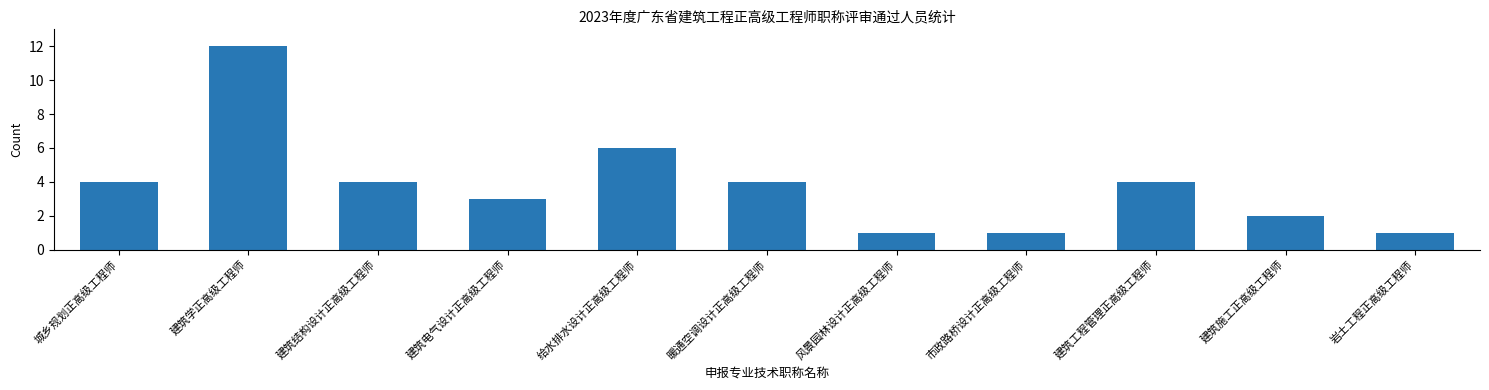

What is the change in value from 风景园林设计正高级工程师 to 建筑工程管理正高级工程师?

+3